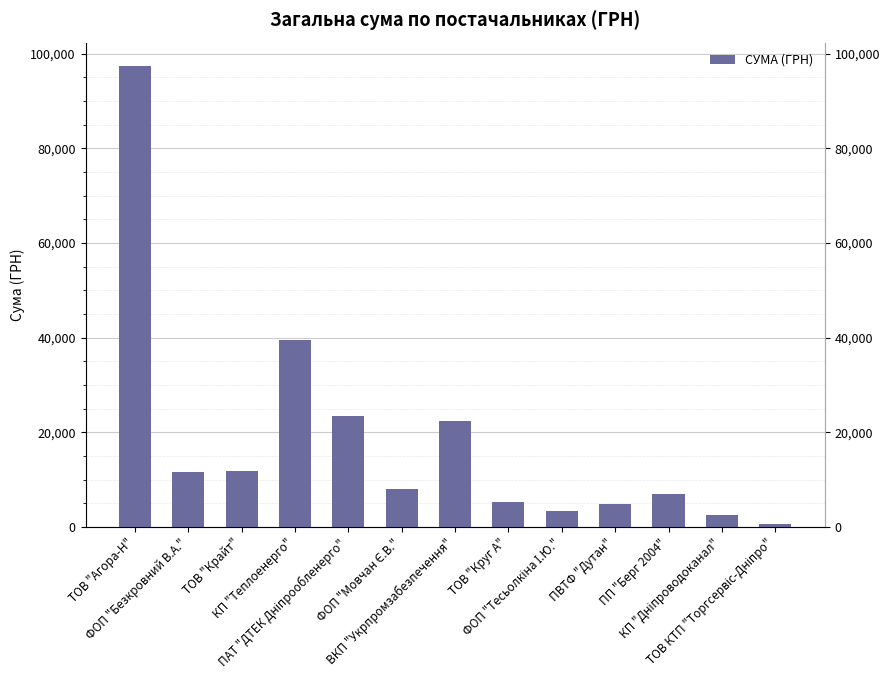

How many values exceed 7922?

7